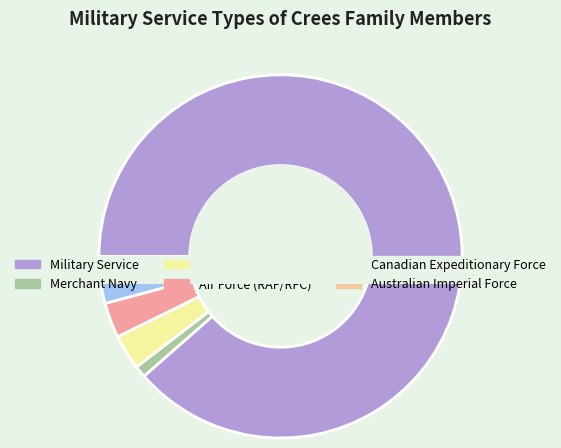

To the nearest percent, what percentage of the pie is Royal Navy?

3%